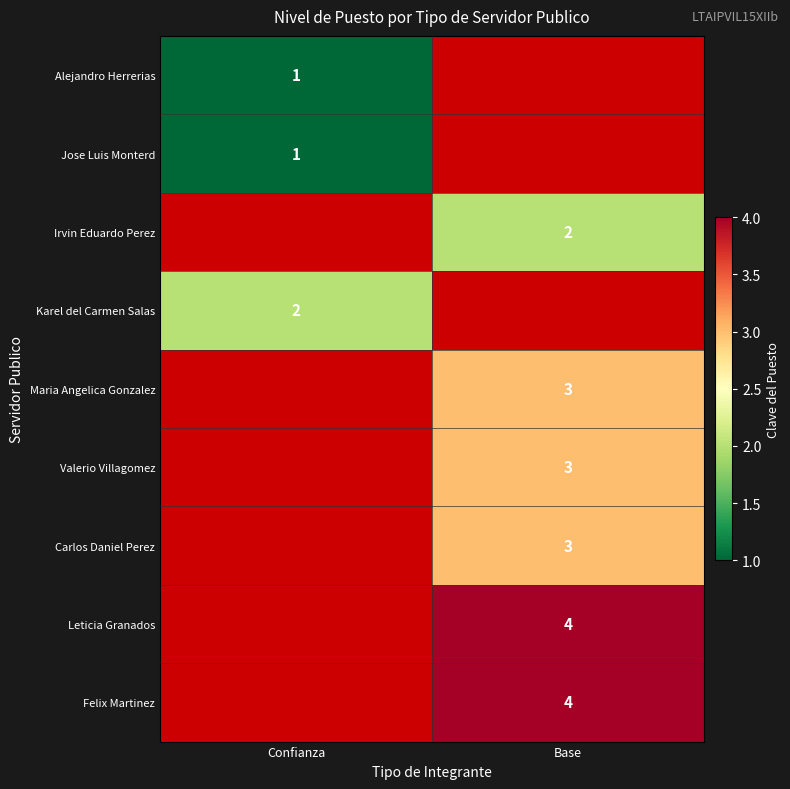

The Alejandro Herrerias series shows 1 at Confianza. True or false?

True